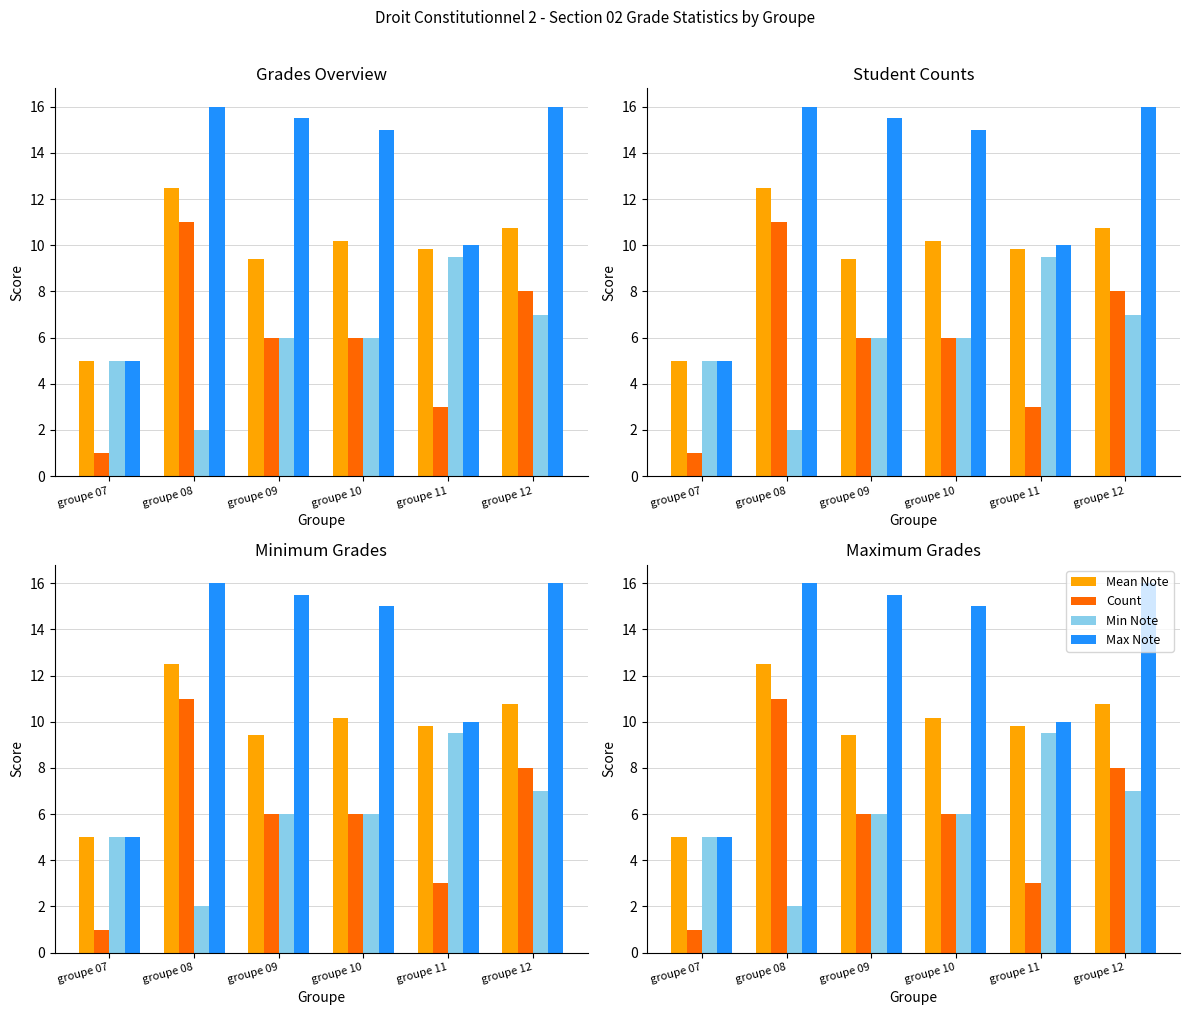

Where is Min Note nearest to the value 5?

groupe 07